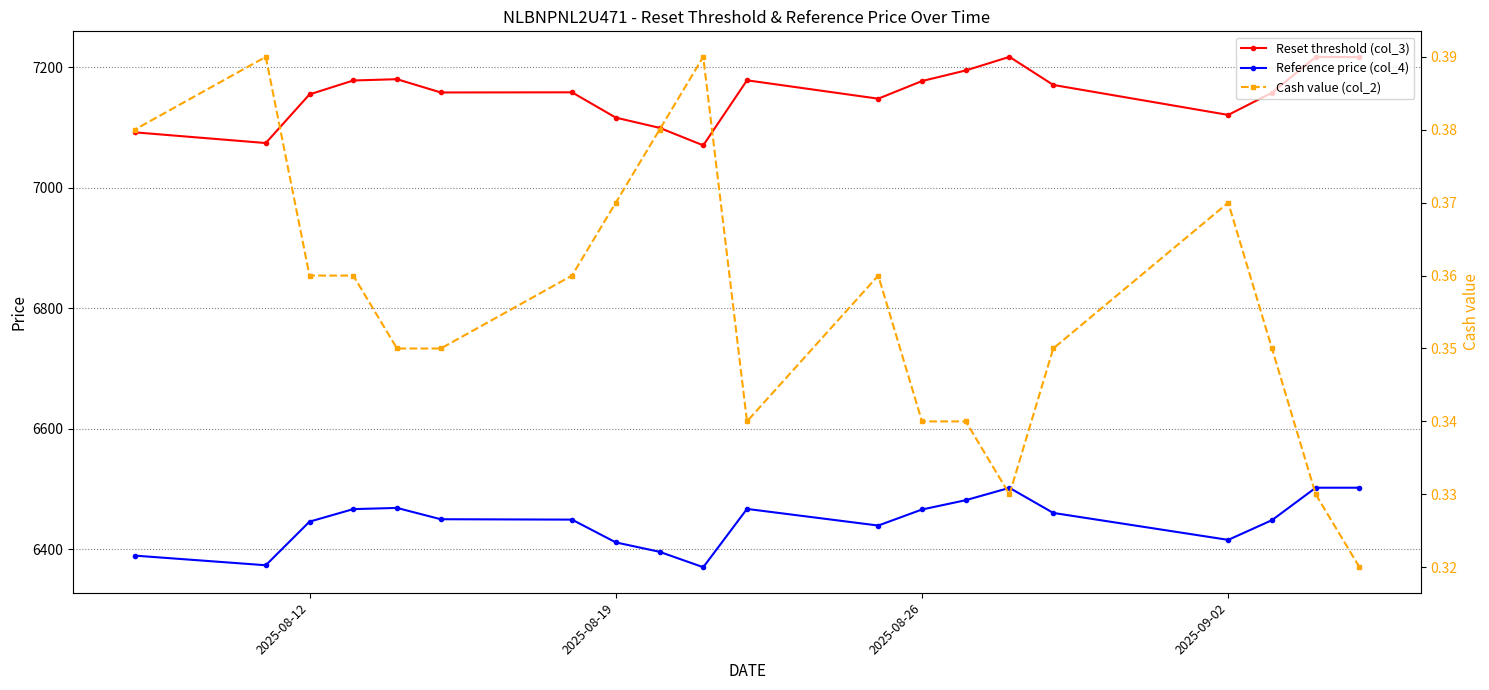

What are all the series names shown in the legend?

Reset threshold (col_3), Reference price (col_4), Cash value (col_2)